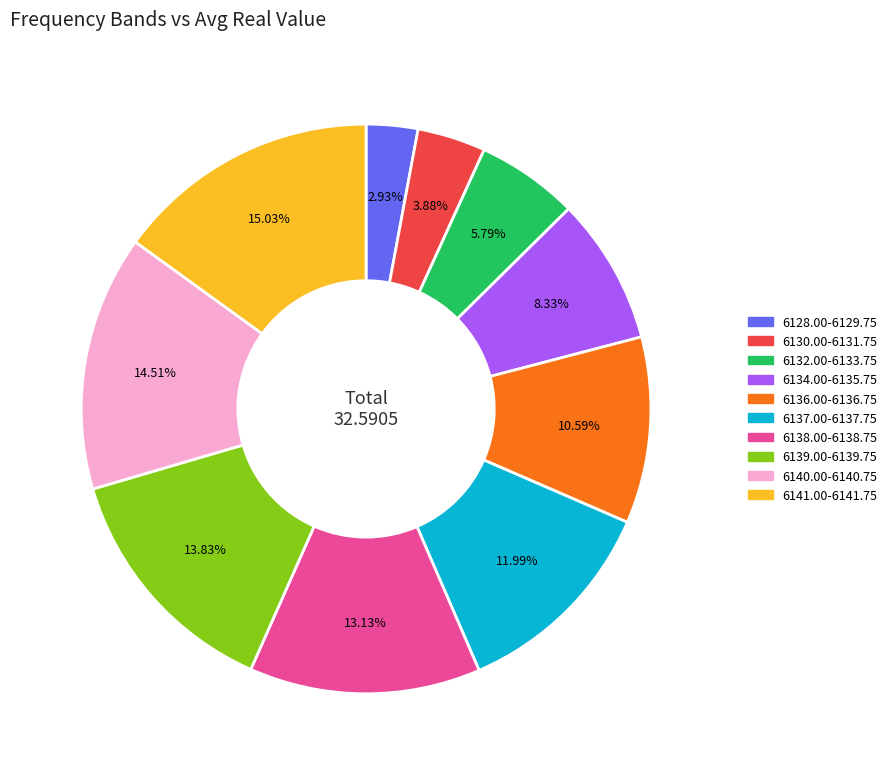

Is there a majority slice in this chart?

No